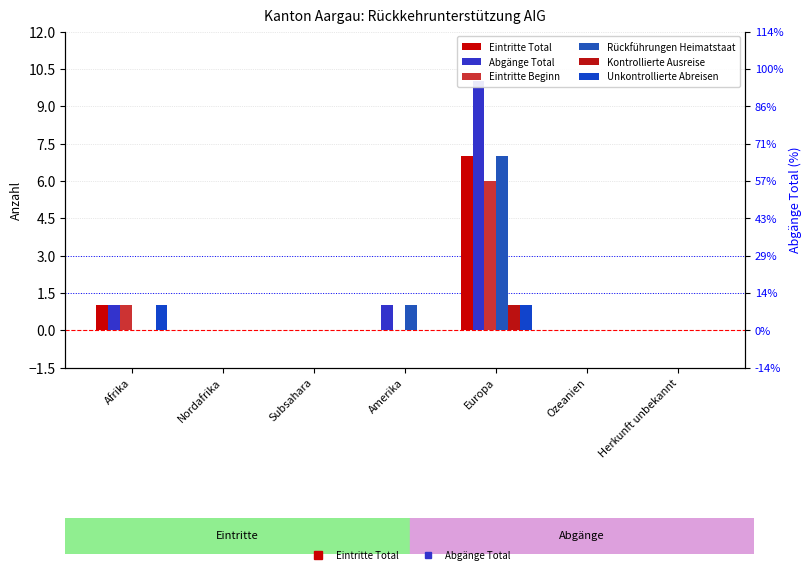

Are the bars horizontal?

No